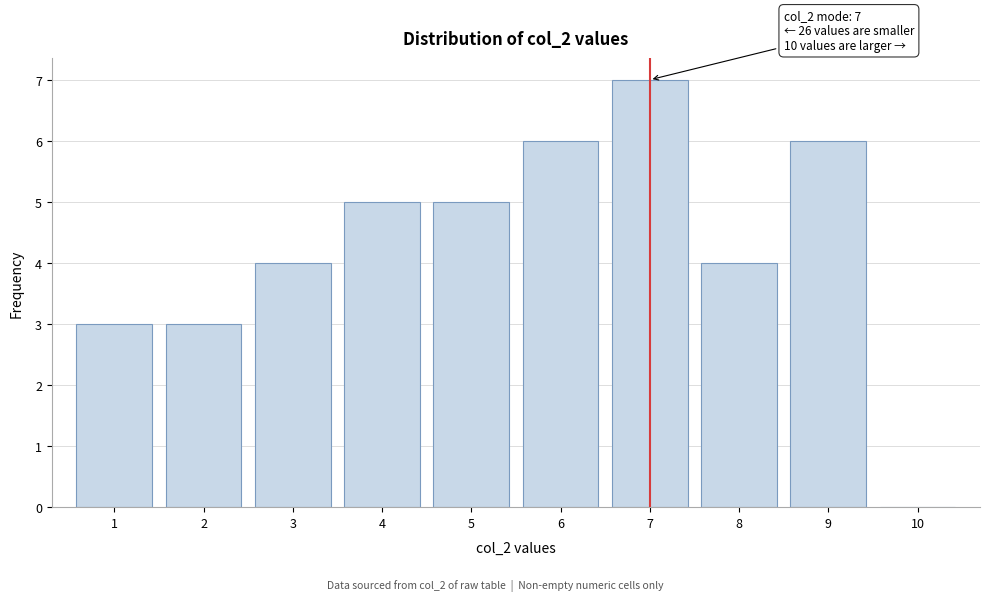

Which range on the x-axis has the tallest bar?

6.5 to 7.5